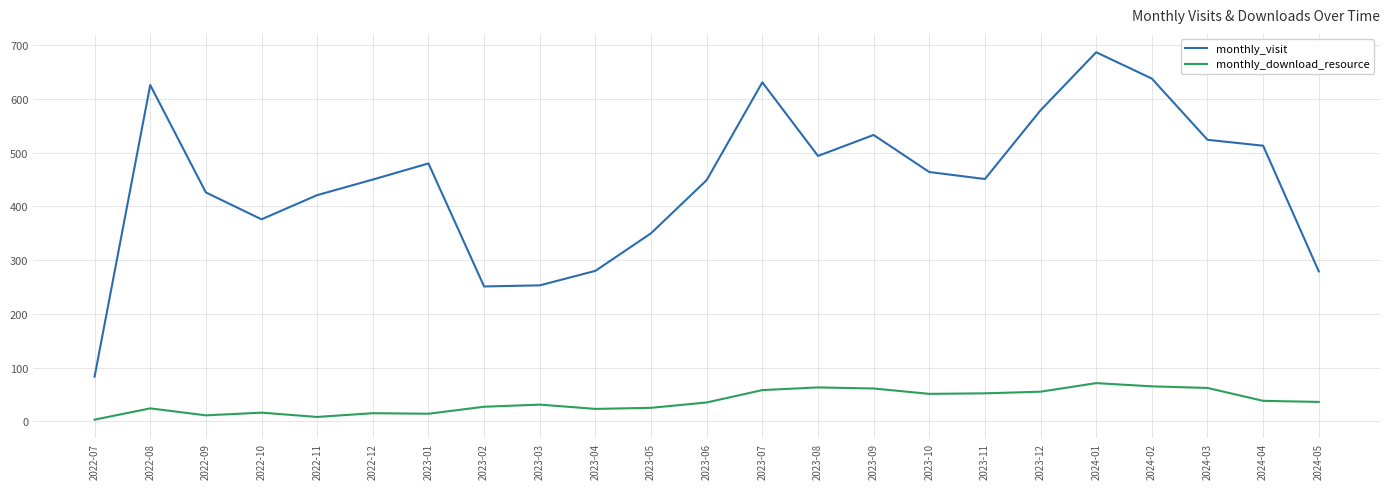

What are all the series names shown in the legend?

monthly_visit, monthly_download_resource